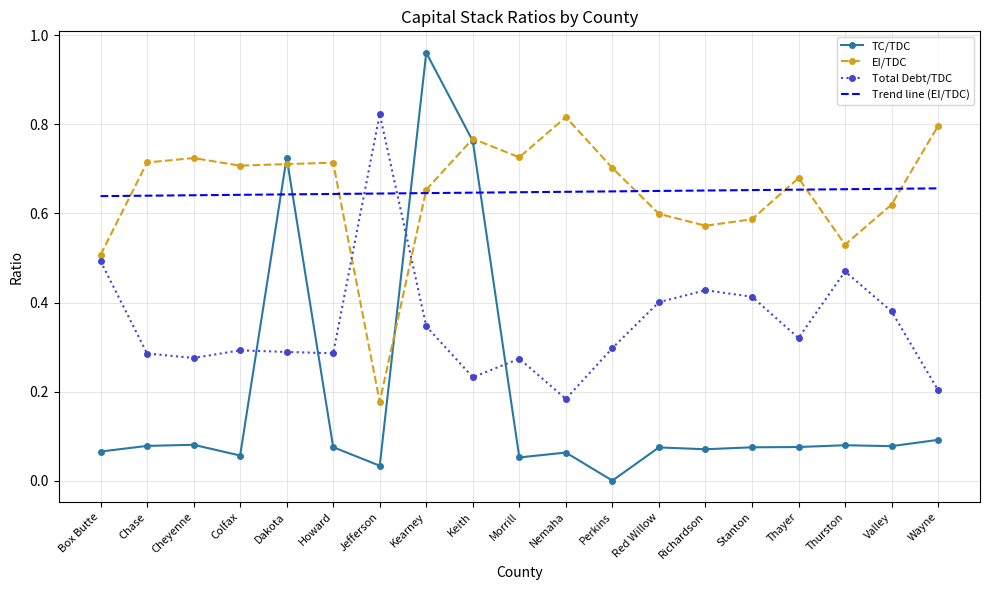

What is the difference between the maximum and minimum values in the EI/TDC series?

0.6